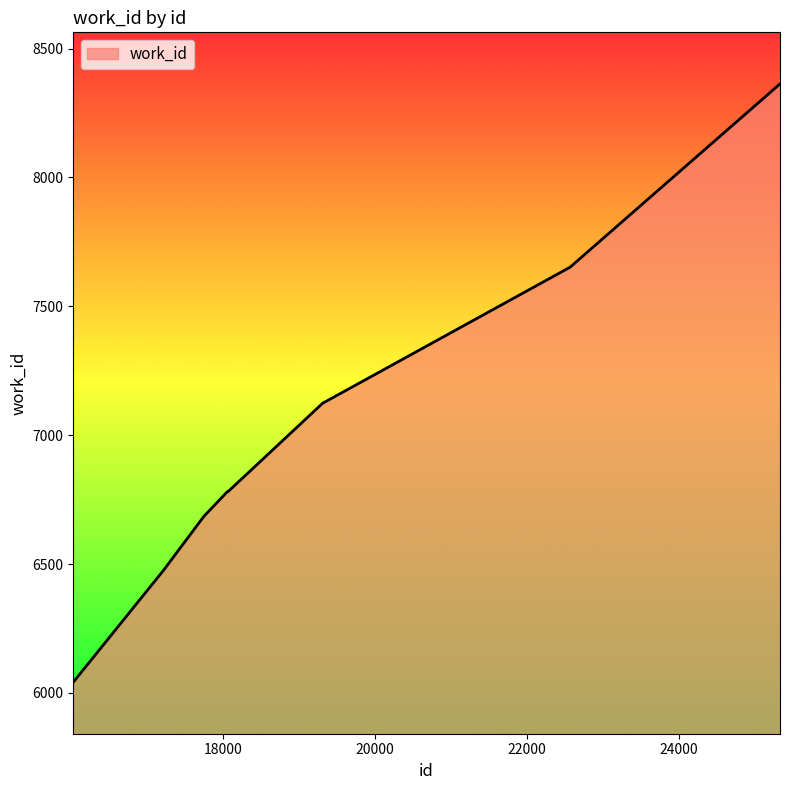

True or false: there are more than 2 points higher than both neighbors.

False